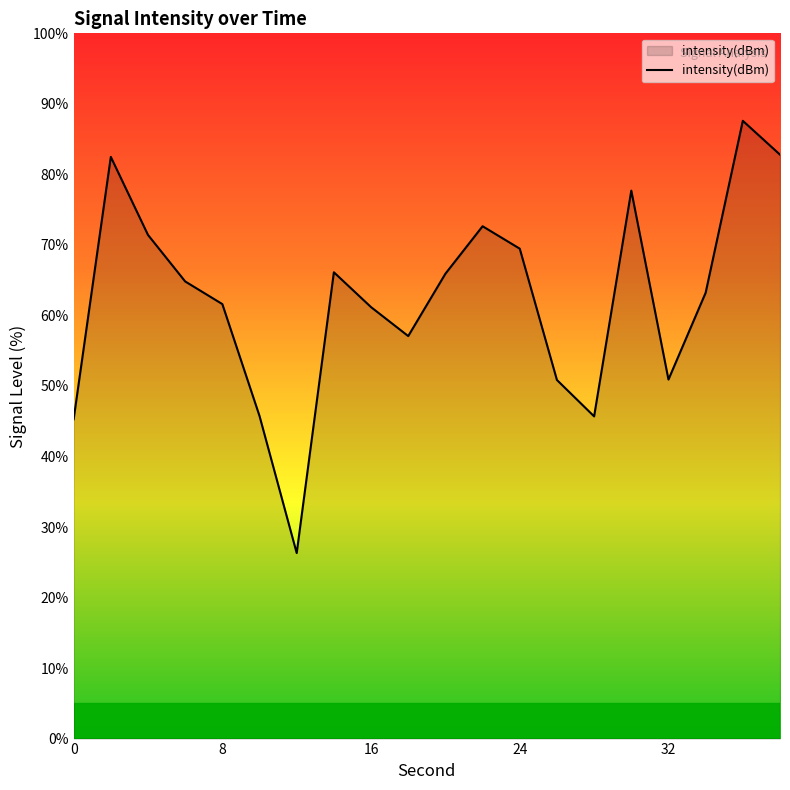

What is the difference between the maximum and minimum values?

61.3